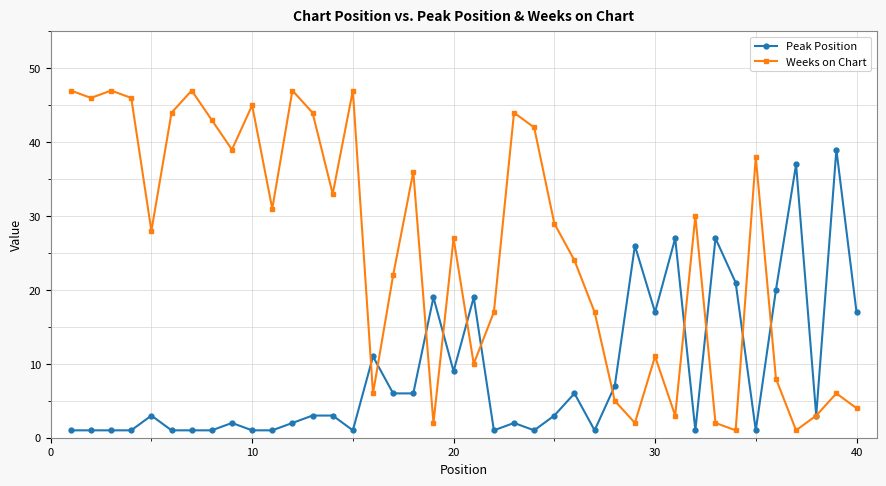

What are all the series names shown in the legend?

Peak Position, Weeks on Chart